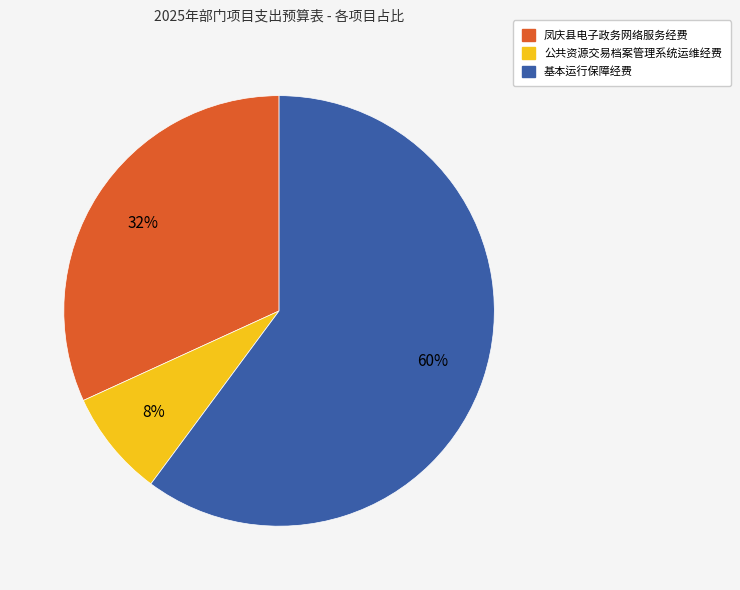

What percentage is the 凤庆县电子政务网络服务经费 slice, to the nearest percent?

32%